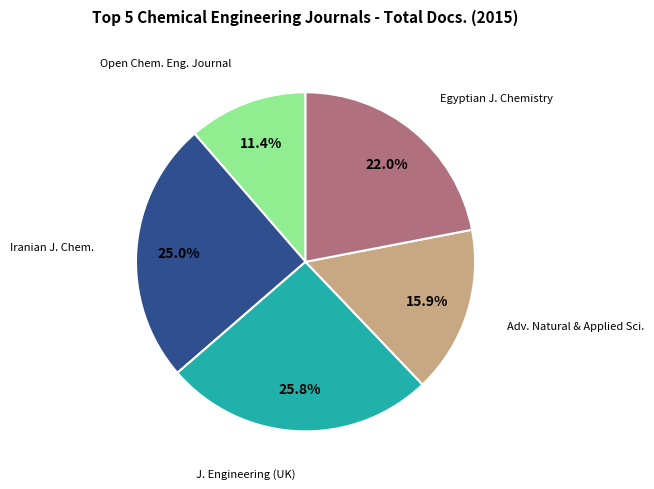

Is there any slice that represents more than half of the pie?

No